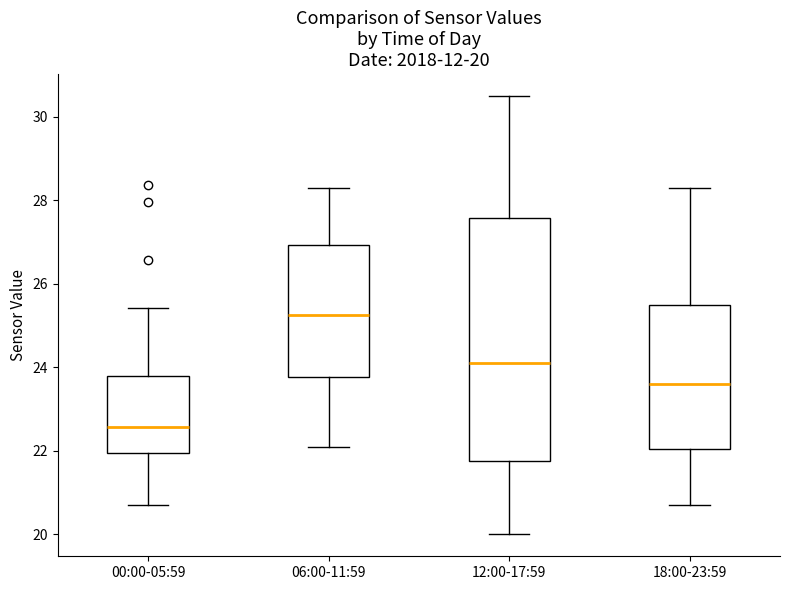

Which box has the highest median line?

06:00-11:59